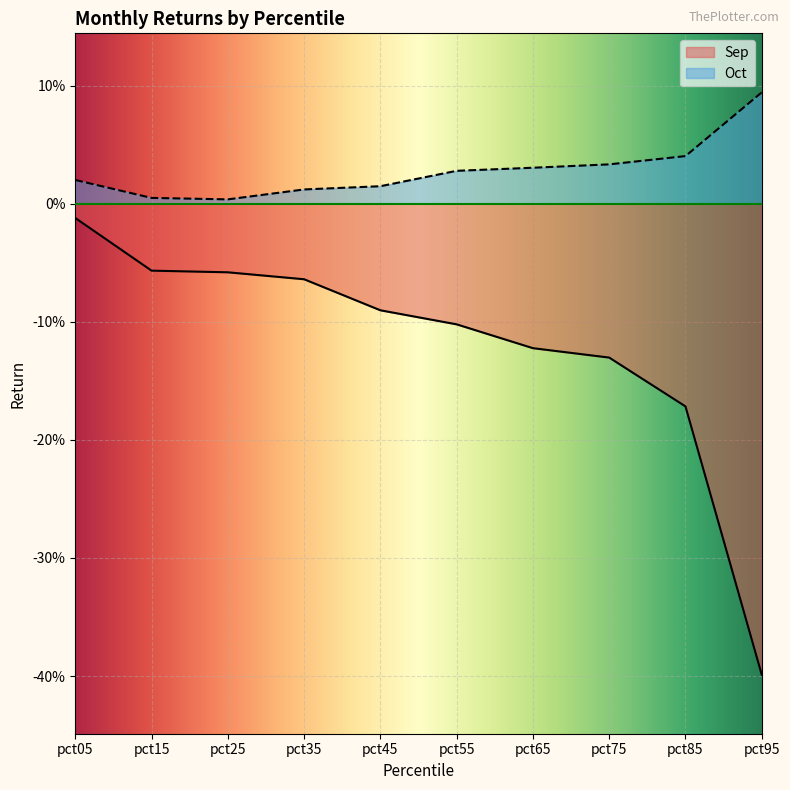

What are all the series names shown in the legend?

Sep, Oct